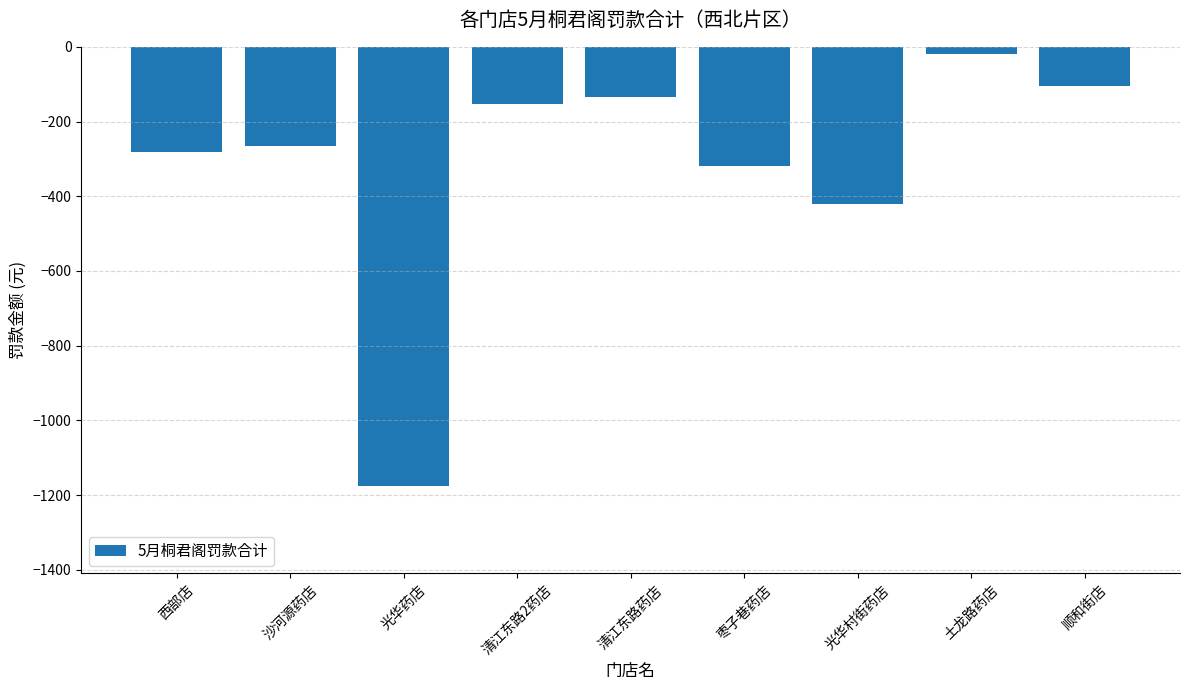

Rank the categories by value from highest to lowest.

土龙路药店, 顺和街店, 清江东路药店, 清江东路2药店, 沙河源药店, 西部店, 枣子巷药店, 光华村街药店, 光华药店